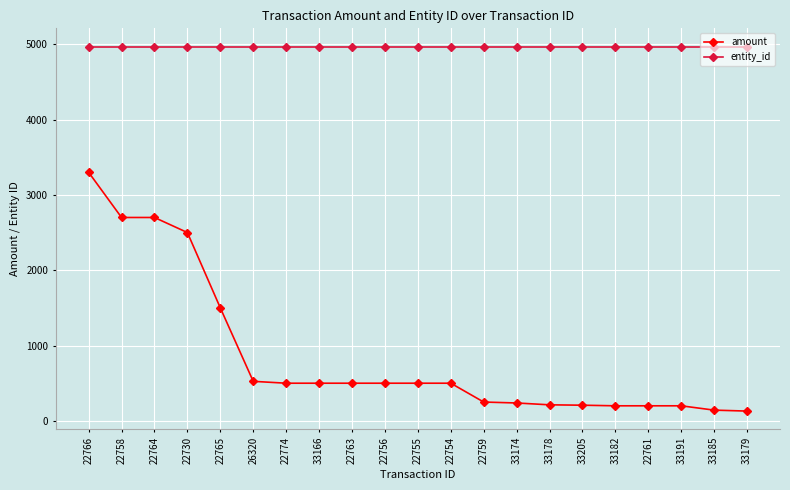

What position from the right is 22764?

19